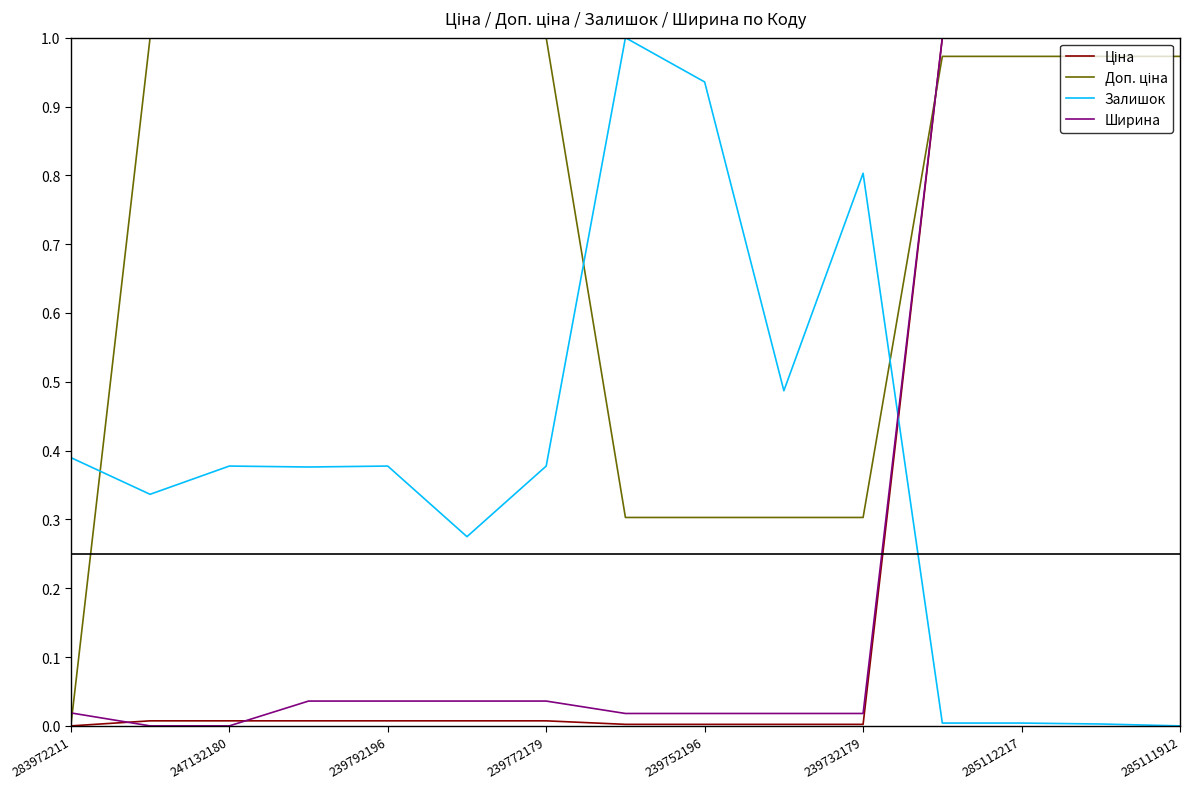

How many times do Ширина and Залишок cross each other?

1